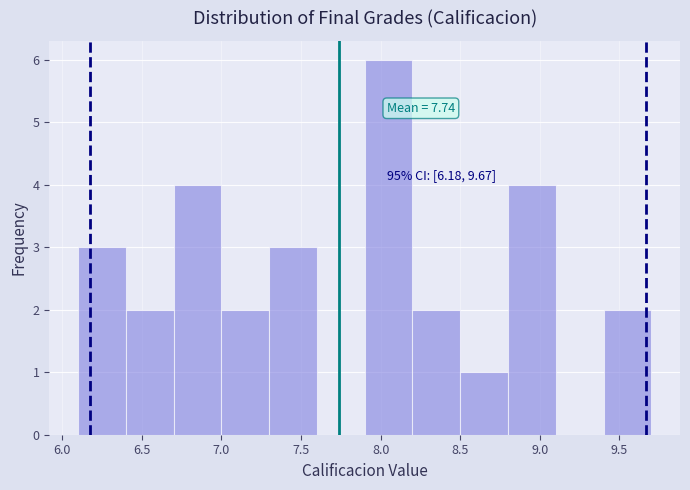

Over which range of the x-axis is the bar tallest?

7.9 to 8.2